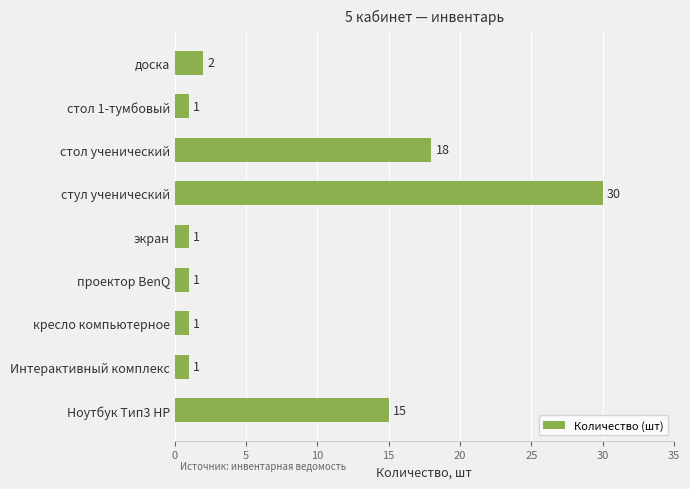

Reading top to bottom, transcribe all the data shown in this chart.

2	1	18	30	1	1	1	1	15